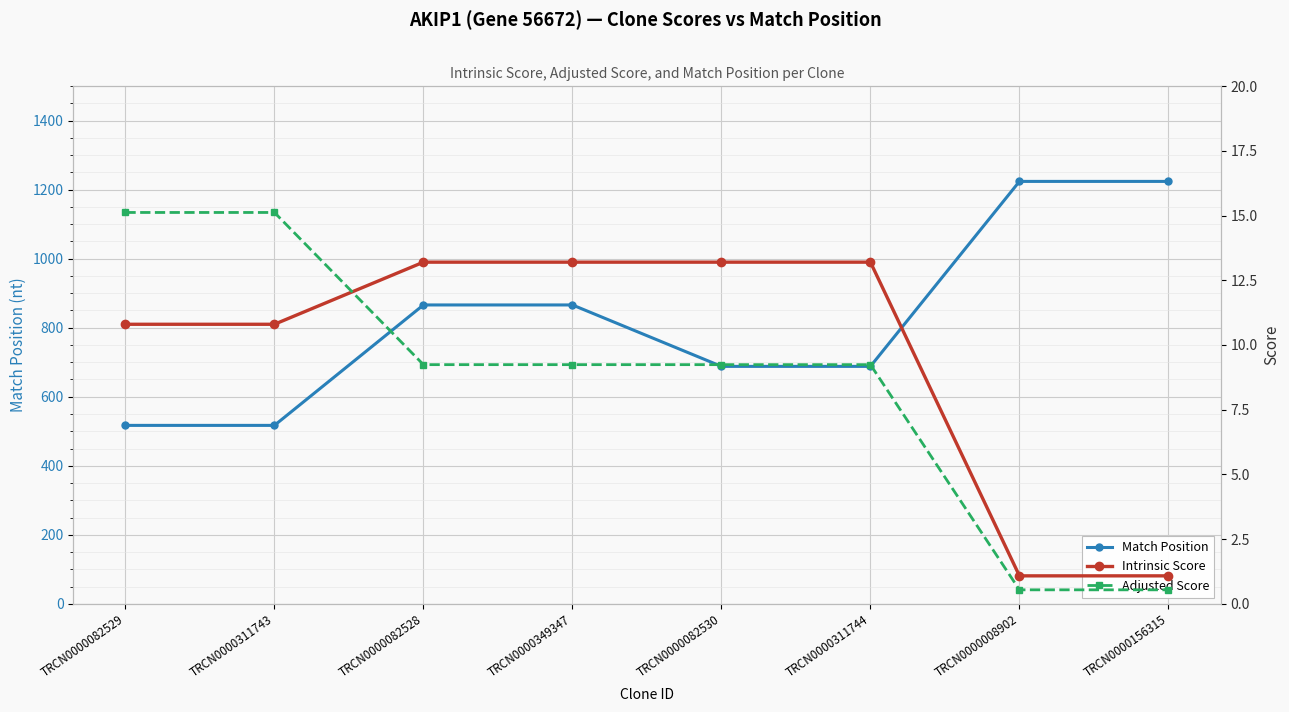

What is the difference between the Adjusted Score values at TRCN0000082529 and TRCN0000311744?

5.9